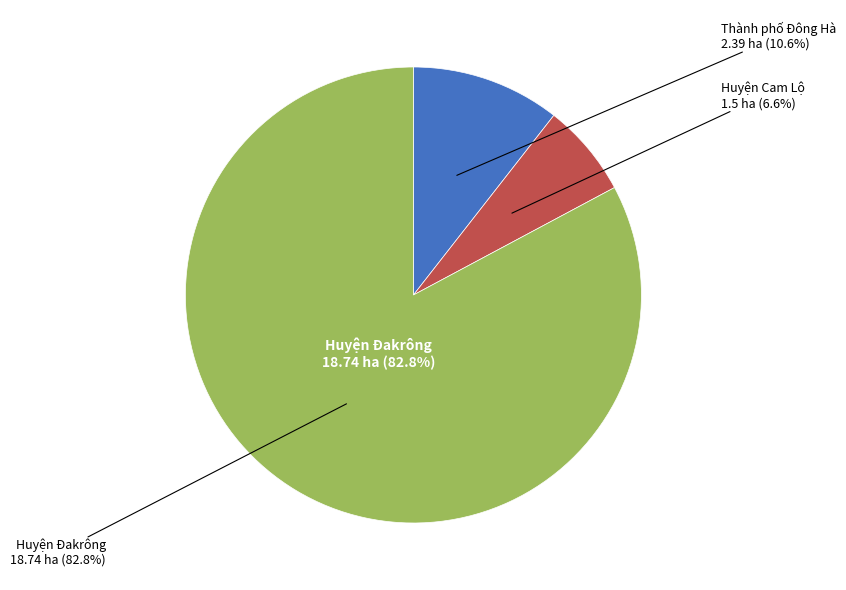

What is the ratio of the value at Huyện Cam Lộ to the value at Huyện Đakrông?

0.1